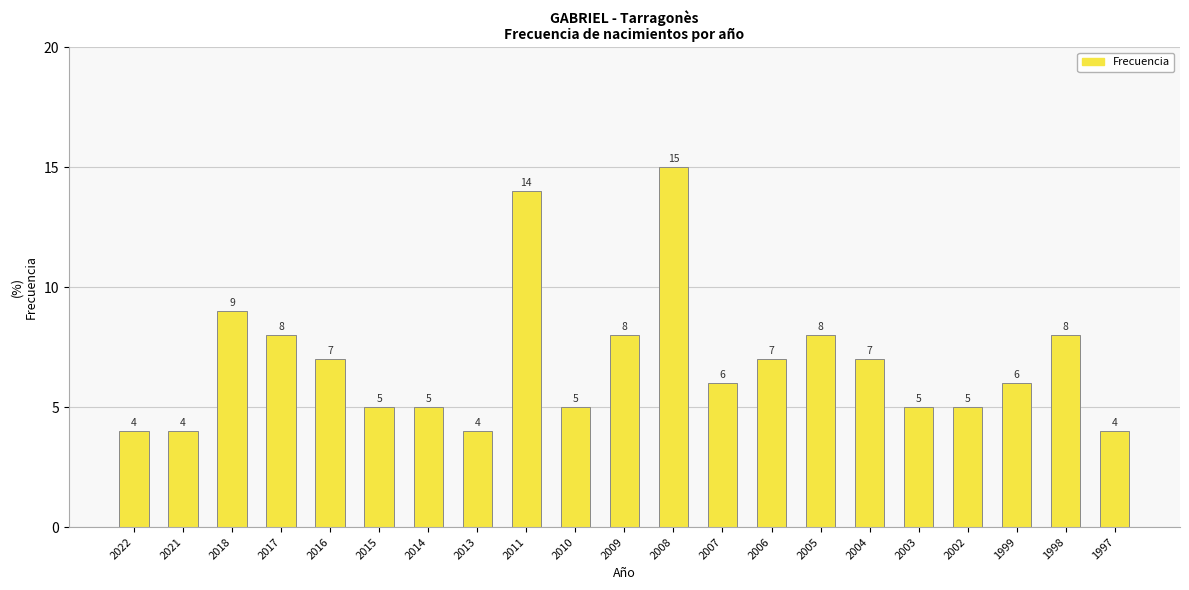

What is the difference between the maximum and minimum values?

11